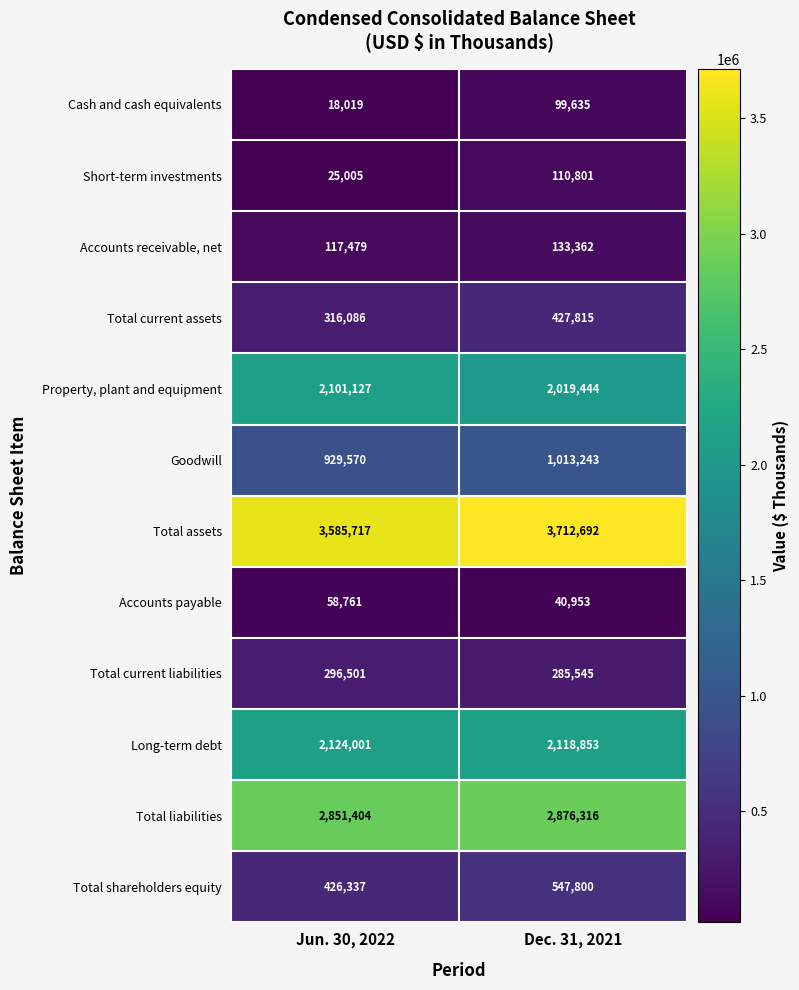

Rank the series at Jun. 30, 2022 from lowest to highest value.

Cash and cash equivalents, Short-term investments, Accounts payable, Accounts receivable, net, Total current liabilities, Total current assets, Total shareholders equity, Goodwill, Property, plant and equipment, Long-term debt, Total liabilities, Total assets